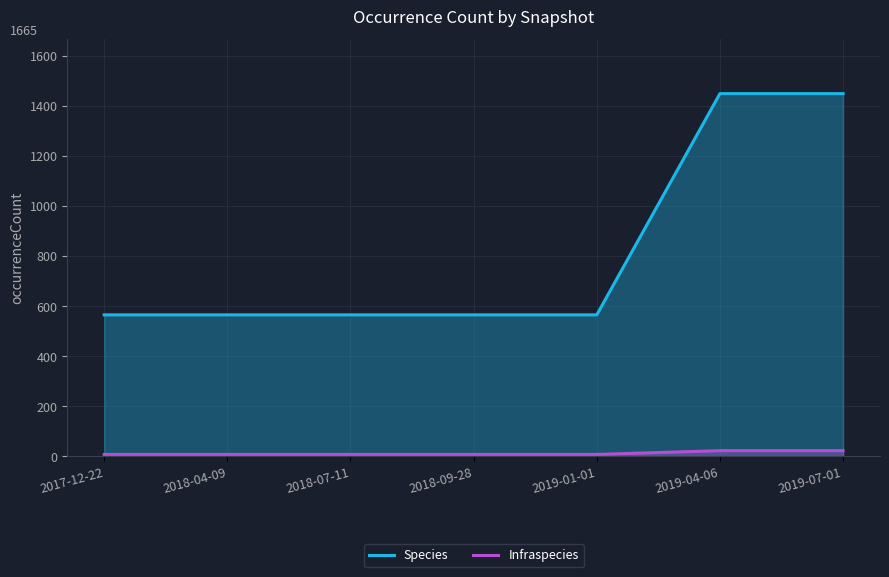

Between 2017-12-22 and 2018-07-11, which series saw the biggest shift?

Species